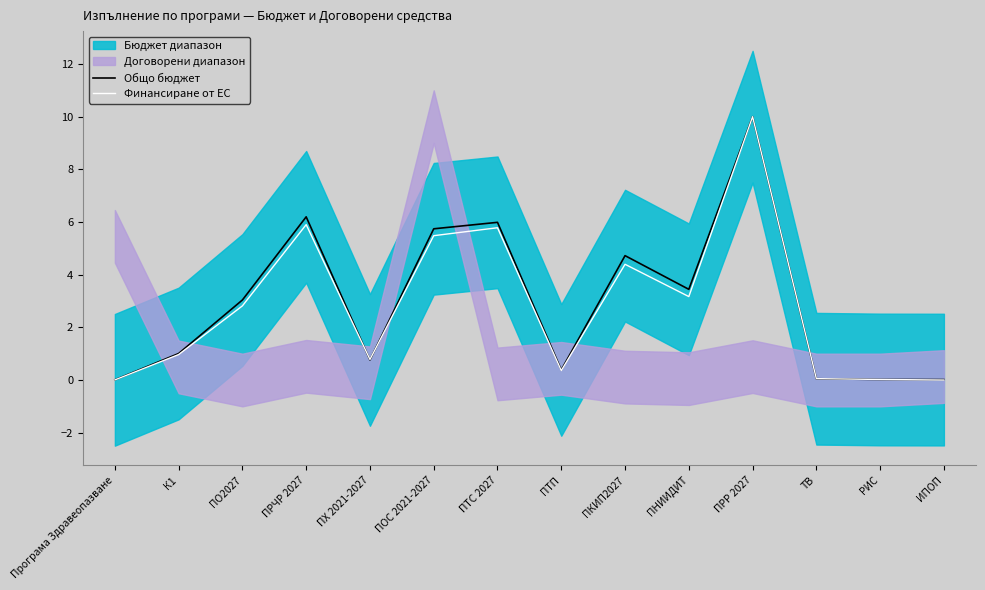

The value of Финансиране от ЕС at ПОС 2021-2027 is 5.5. True or false?

True